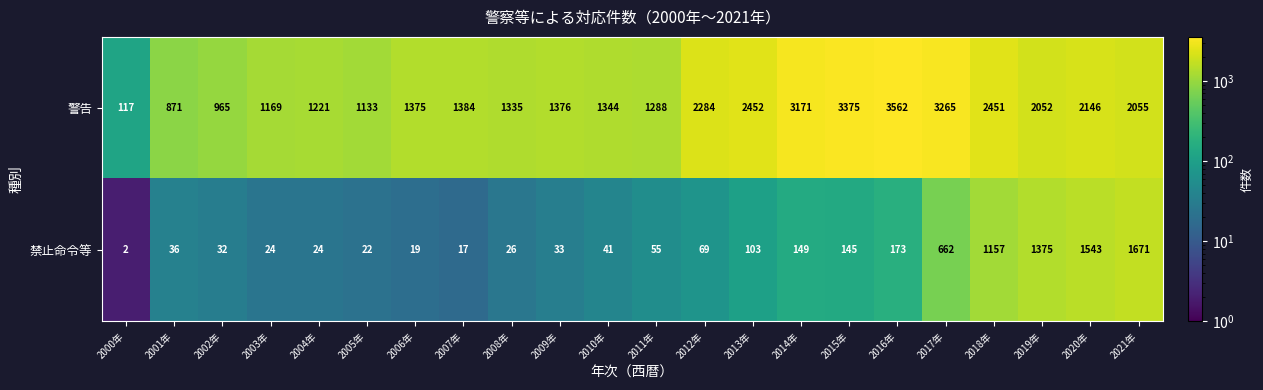

Which series has the largest range (max minus min)?

警告